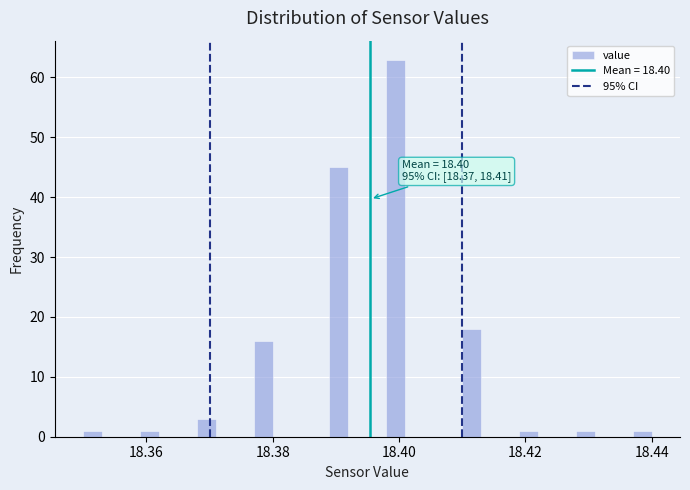

Around what value on the x-axis is the tallest bar? Give the approximate position of its centre, as read against the axis.

18.400